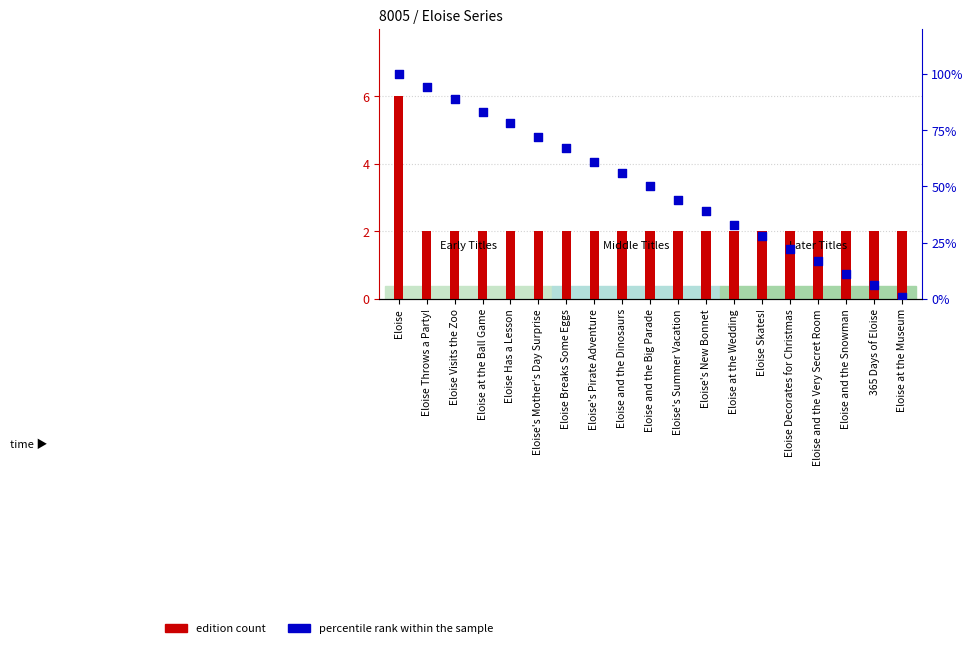

What is the total value across all series at Eloise's New Bonnet?

2.4